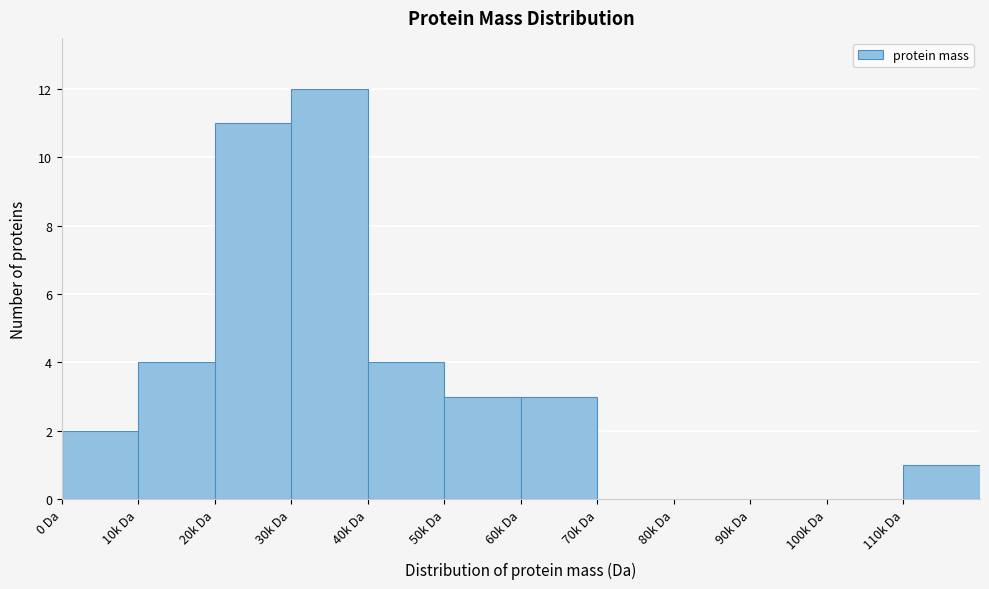

Reading left to right, list all the values displayed in this chart.

0 Da=2	10k Da=4	20k Da=11	30k Da=12	40k Da=4	50k Da=3	60k Da=3	70k Da=0	80k Da=0	90k Da=0	100k Da=0	110k Da=1